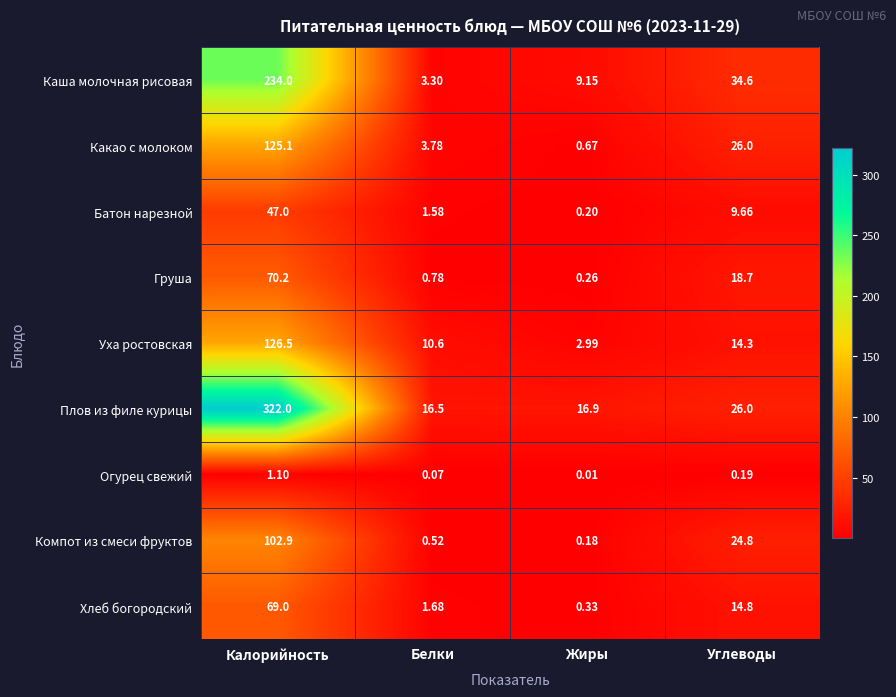

Which series has the largest total across all categories?

Плов из филе курицы